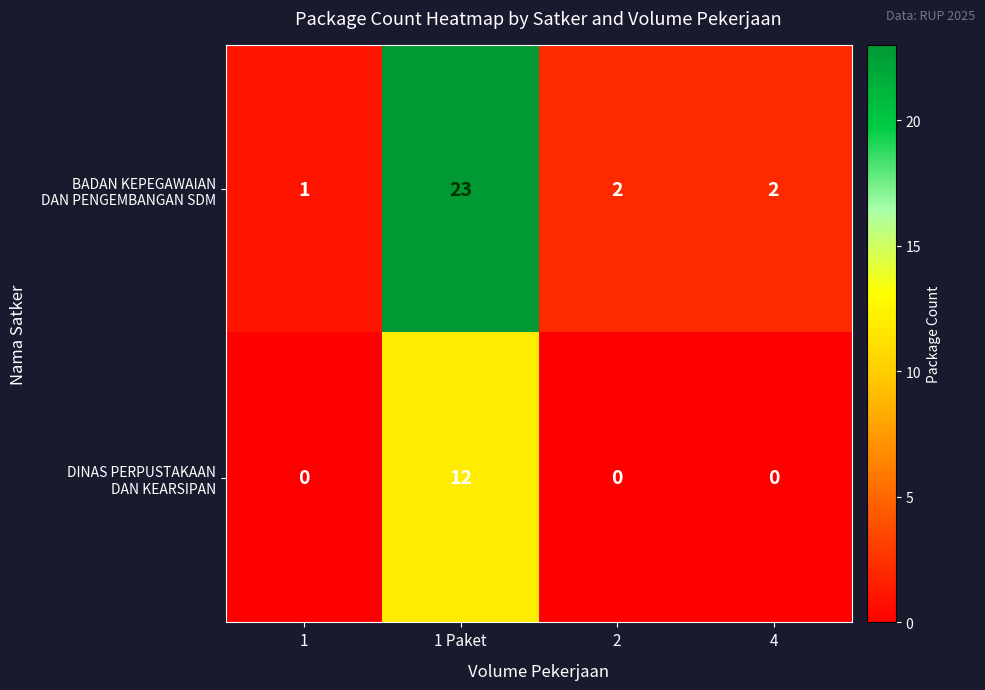

At which category does the chart reach its peak across all series?

1 Paket